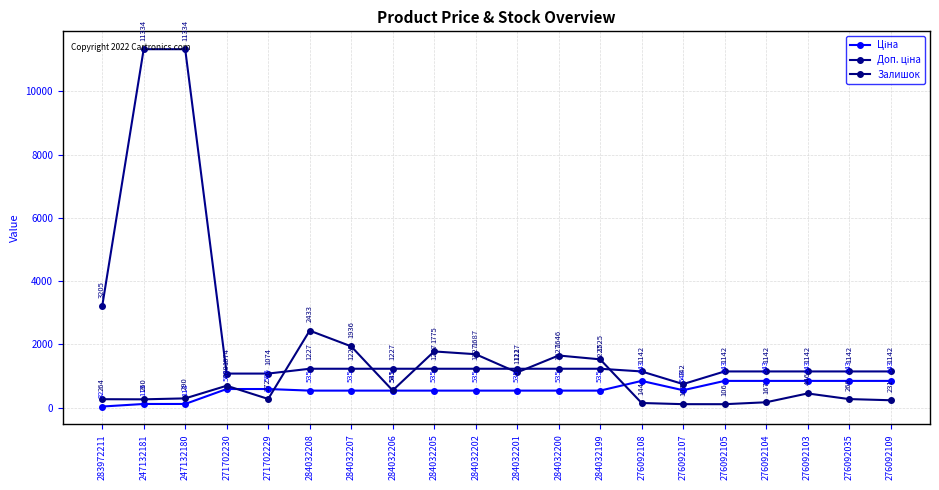

Does the chart have visible grid lines?

Yes